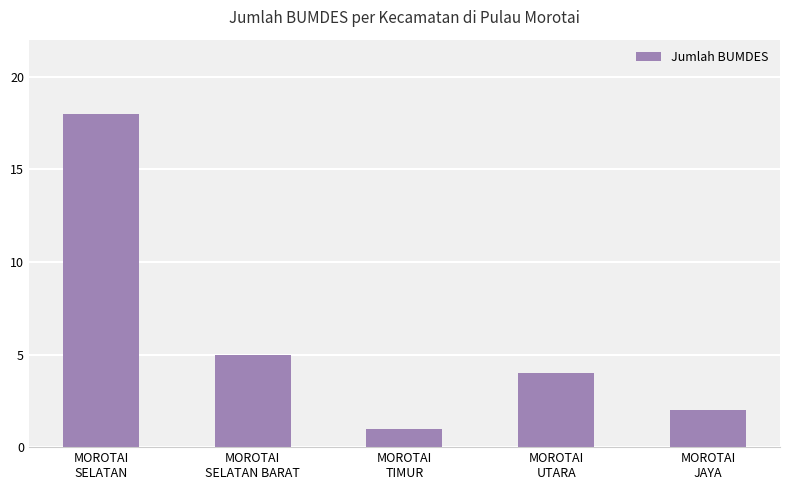

At which category does the chart reach its peak across all series?

MOROTAI
SELATAN